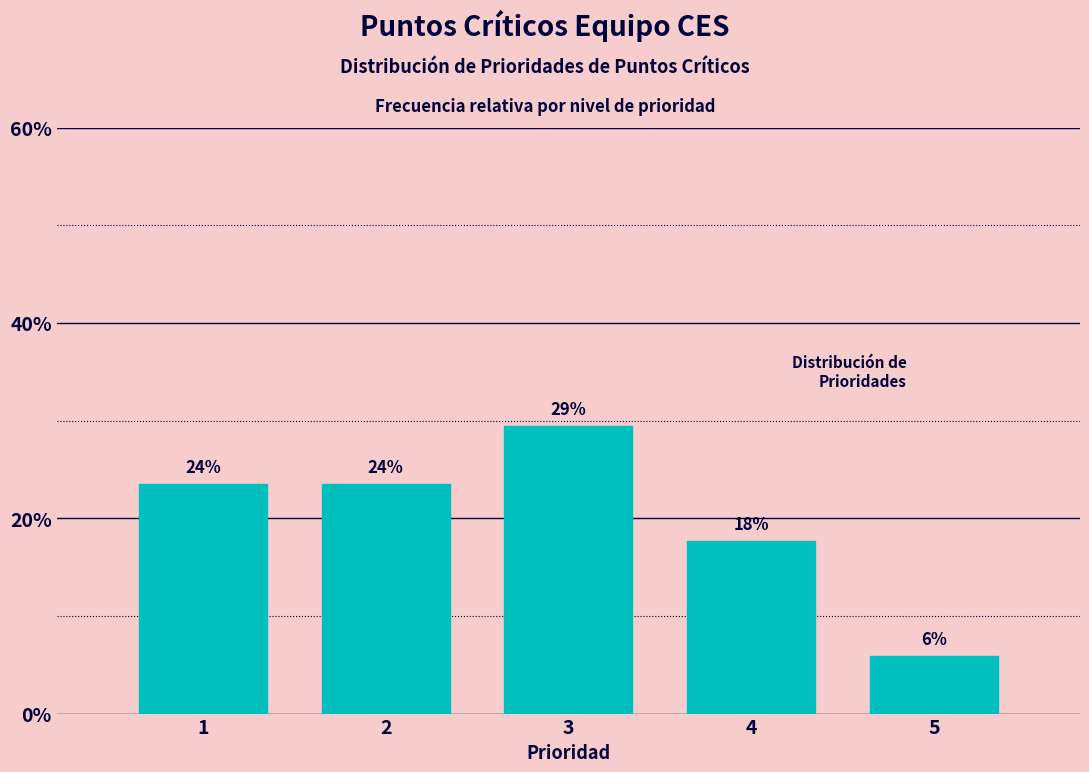

How many bars are there in total?

5